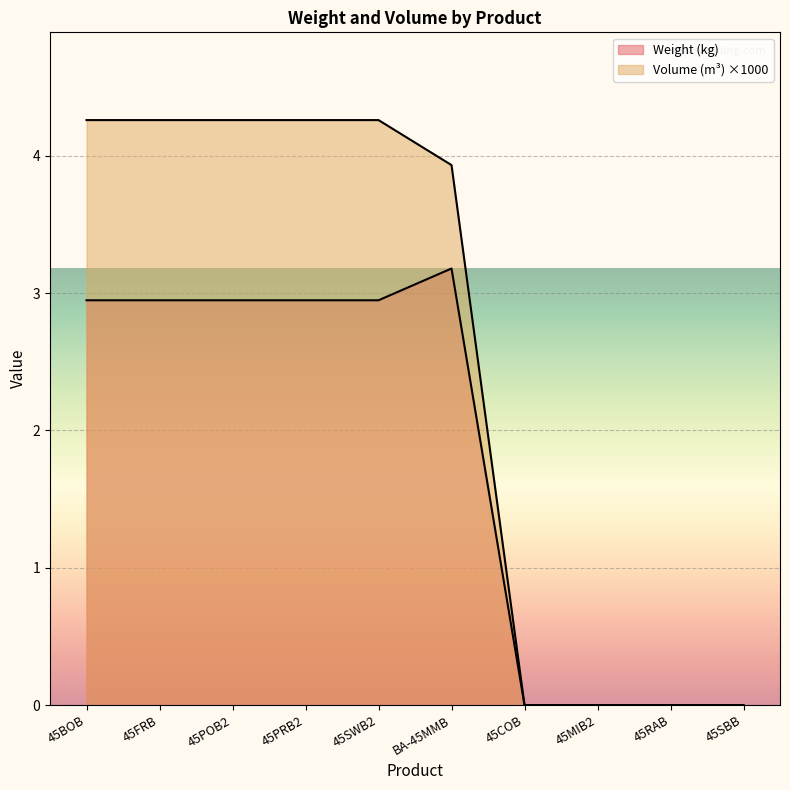

Which has a higher value, 45RAB or BA-45MMB?

BA-45MMB